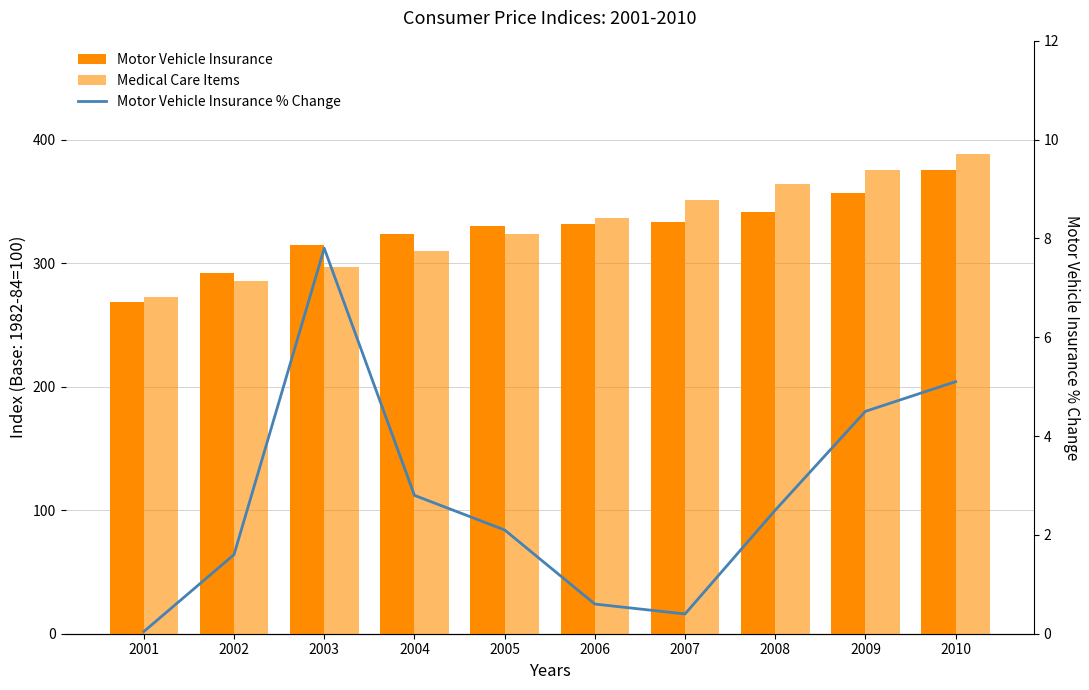

Which has a higher value, 2002 or 2010?

2010